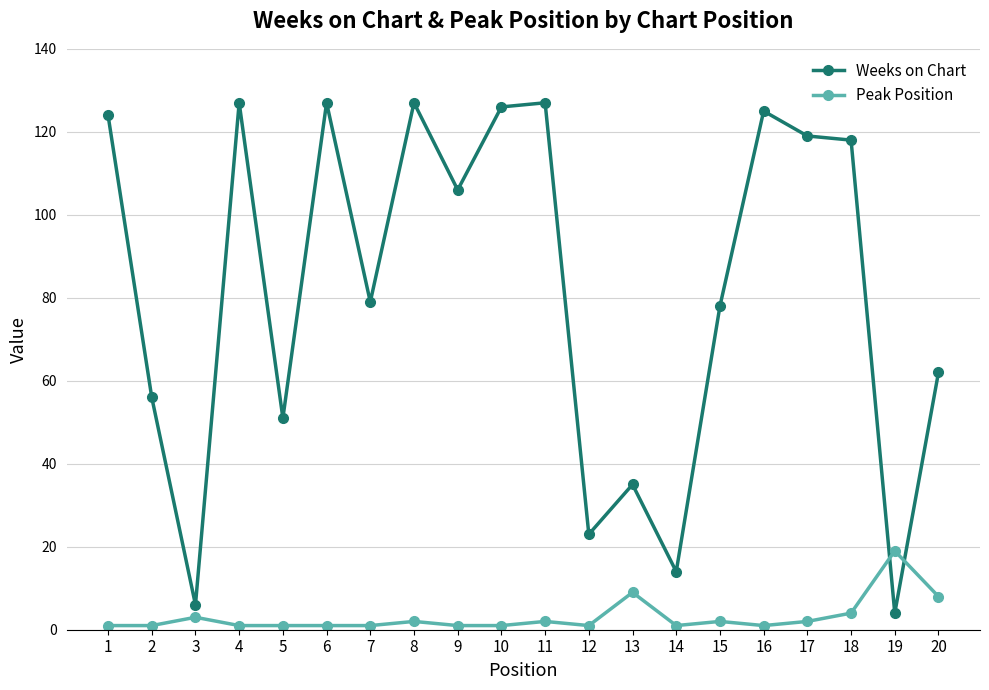

What is the sum of all Peak Position values?

62